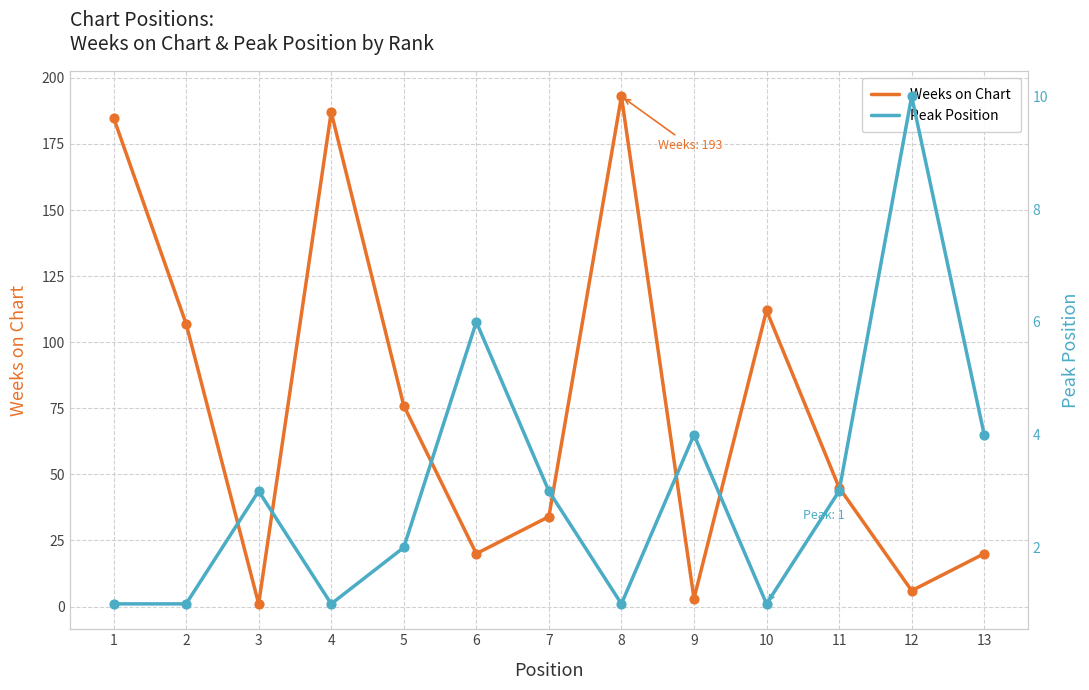

Which series has the widest spread of Y values?

Weeks on Chart